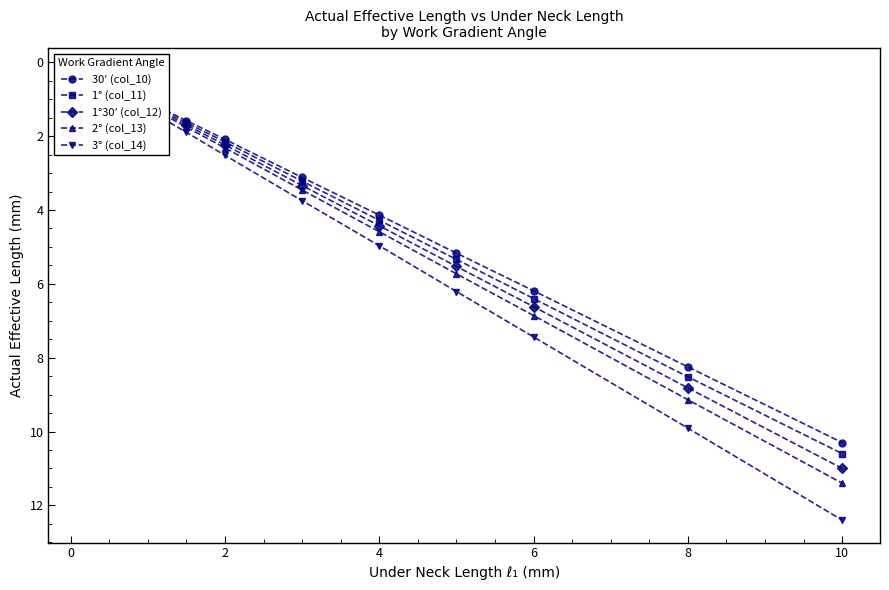

True or false: 3° (col_14) has a value of 5.7 at 12.

False